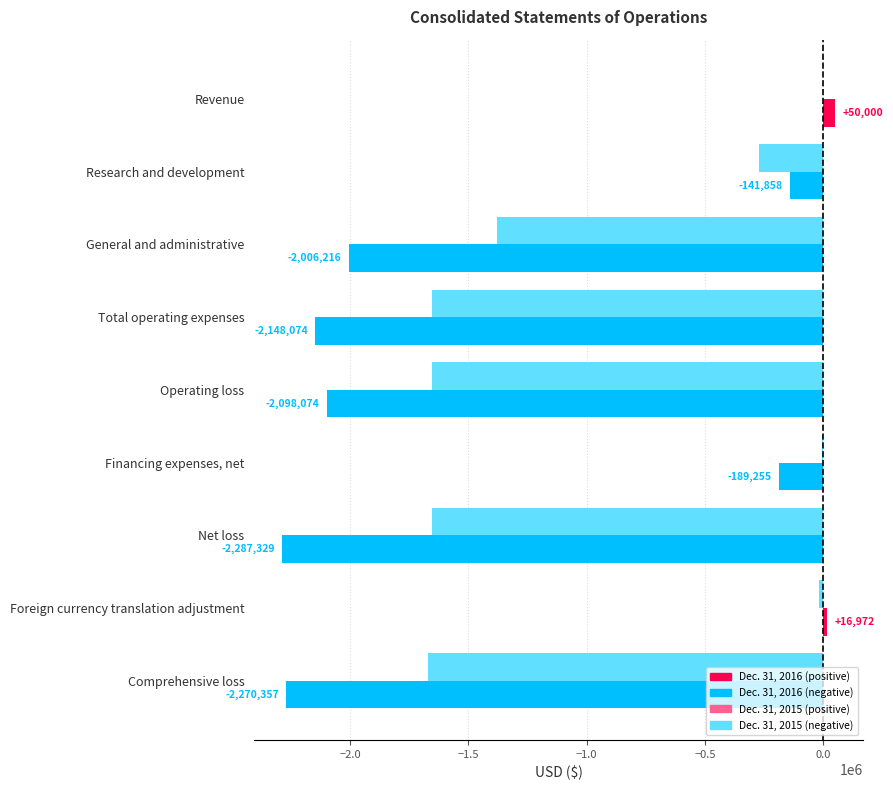

What is the greatest value displayed?

50000